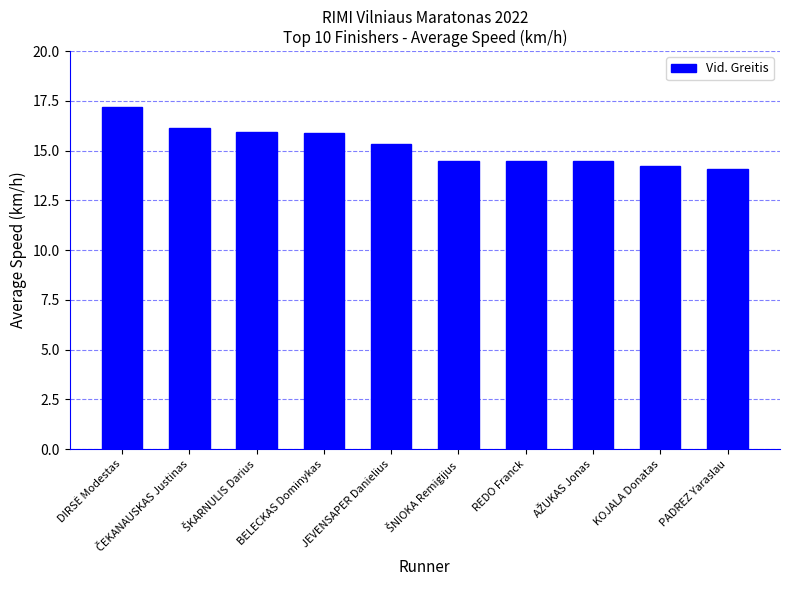

What is the value of the 10th bar from the left?

14.1